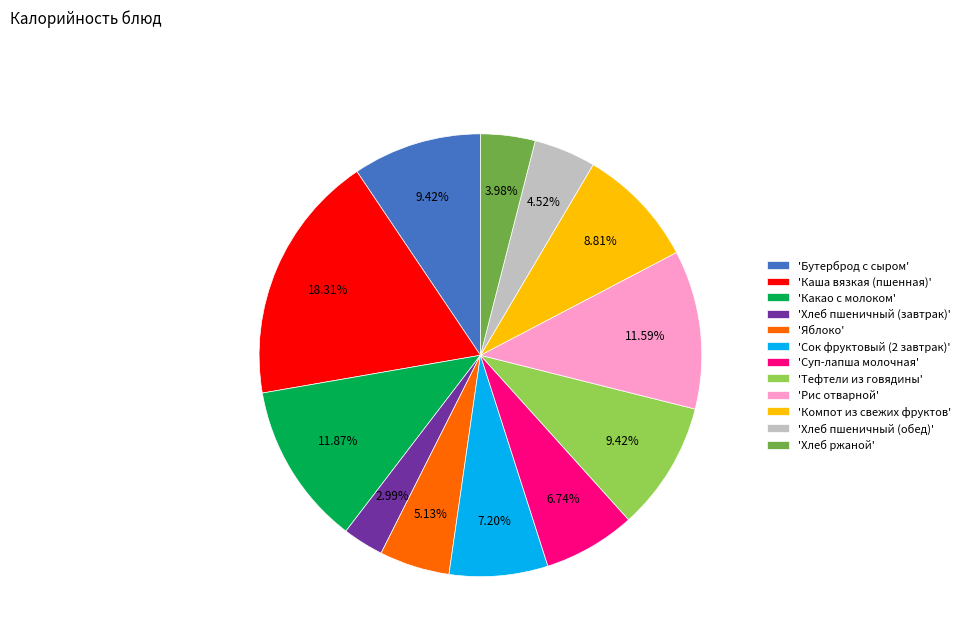

Do 'Сок фруктовый (2 завтрак)' and 'Какао с молоком' together represent more than half of the pie?

No